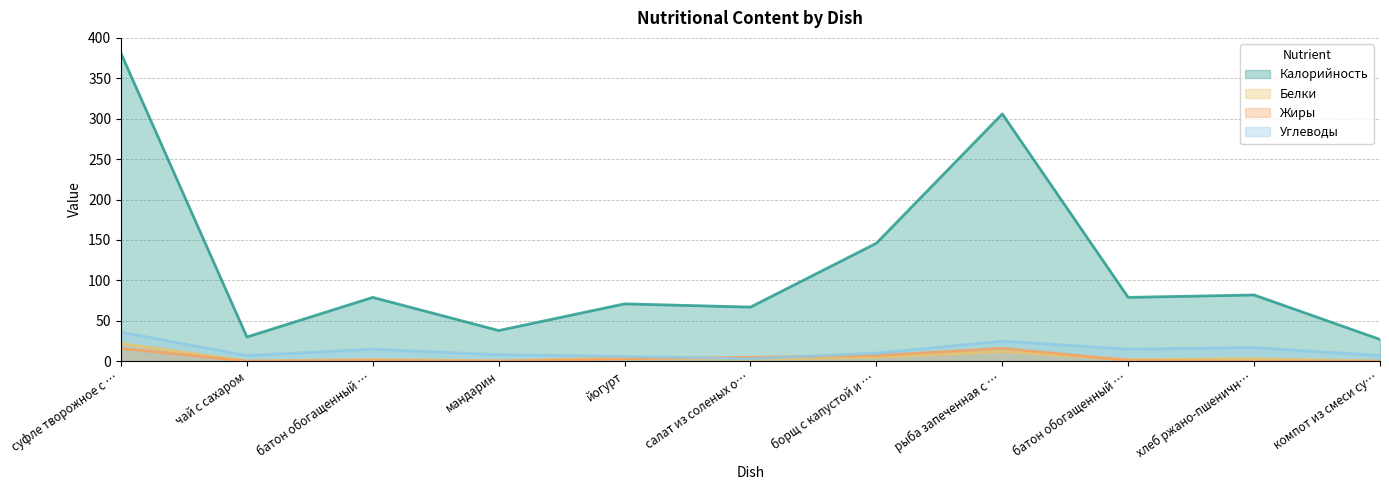

True or false: Углеводы and Калорийность cross at least once.

False